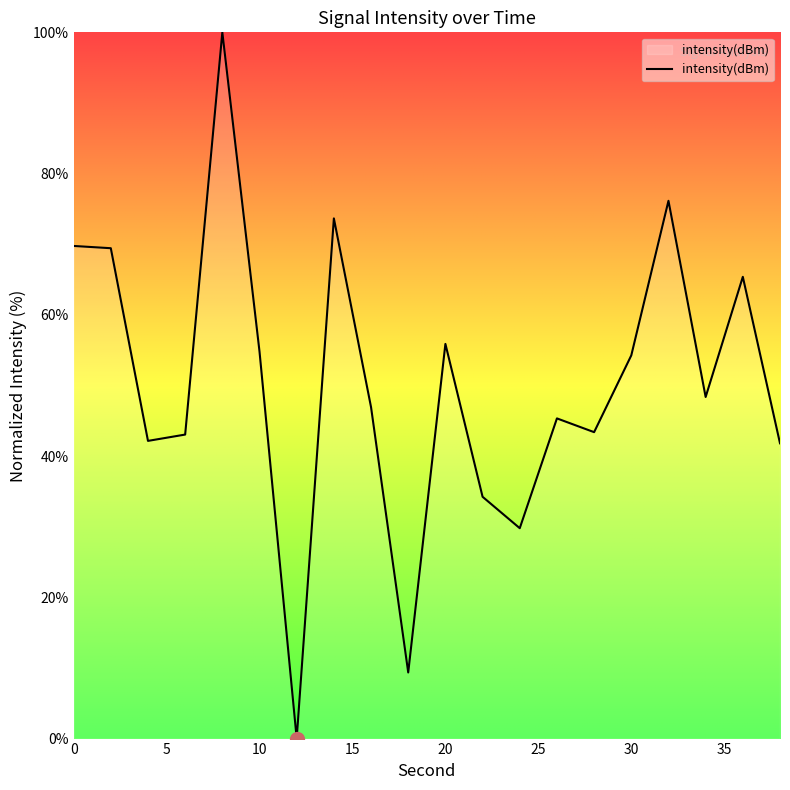

How many lines are shown in the chart?

1